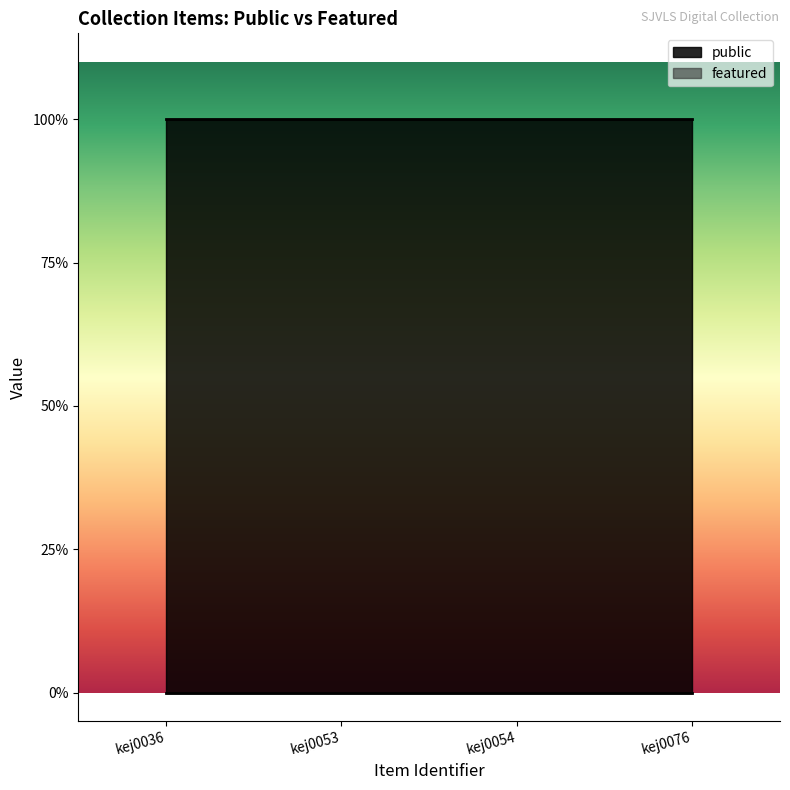

Does the chart display data point markers on the line(s)?

No